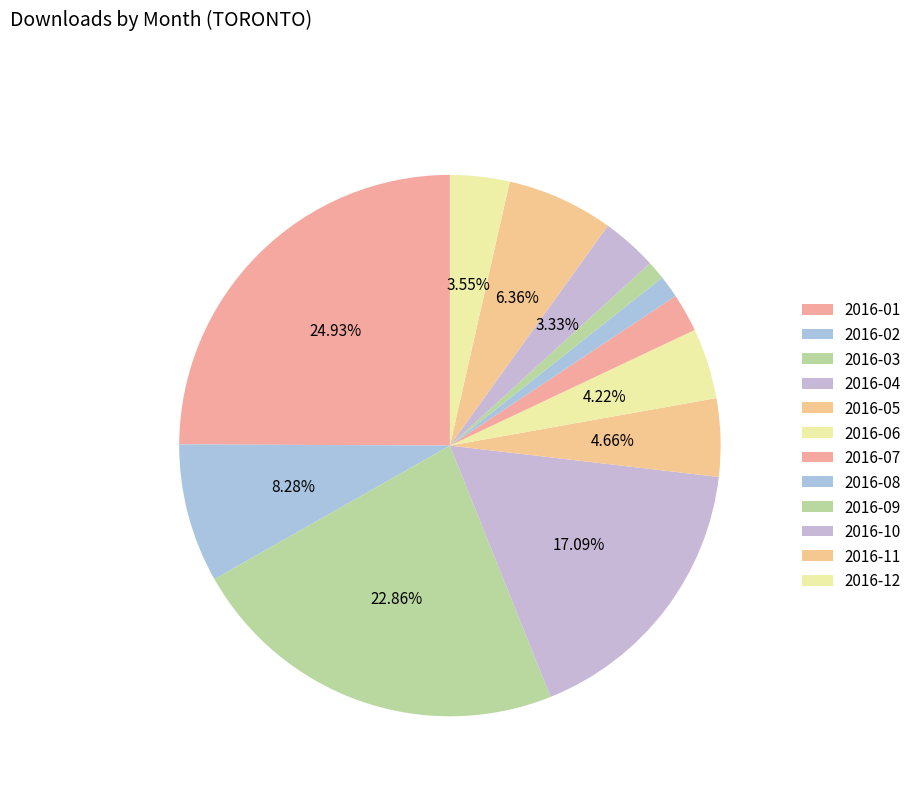

Does 2016-11 account for over 50% of the chart?

No